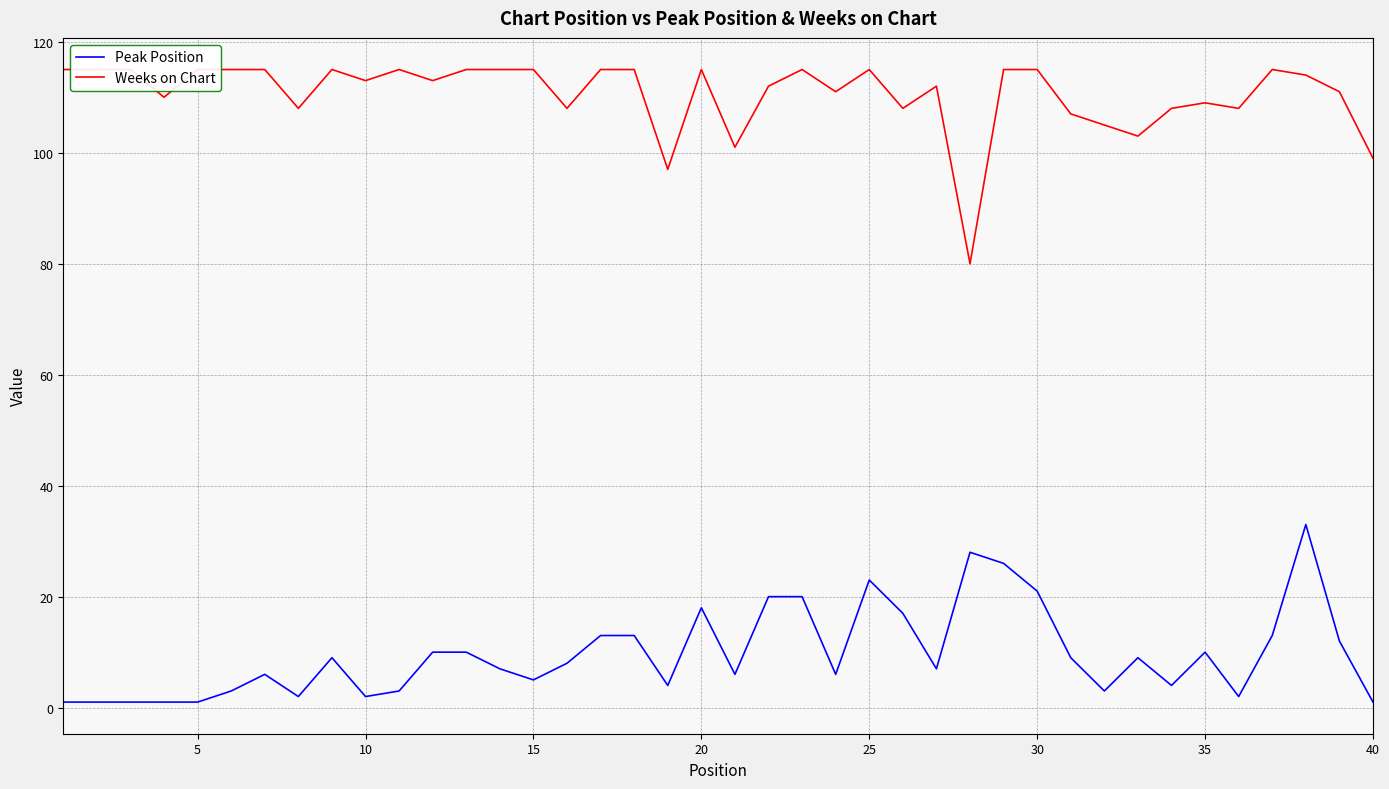

How many series are shown in this chart?

2